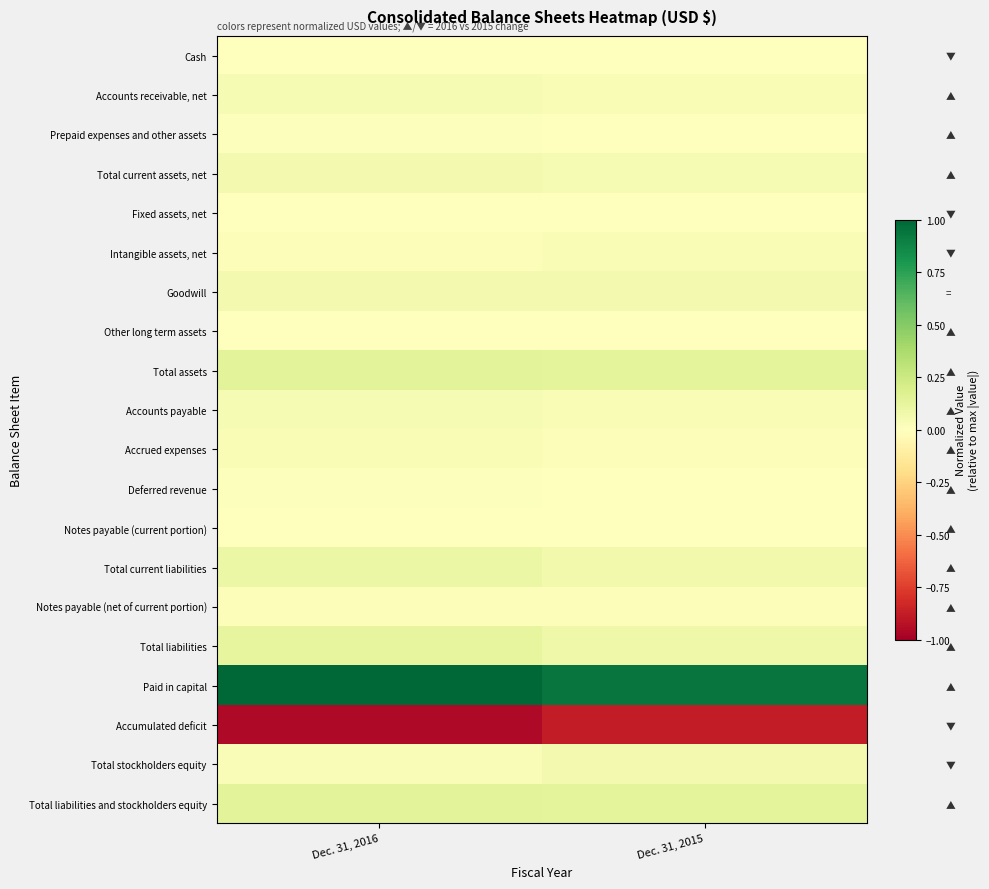

Reading left to right, what are all the values shown in this chart?

Cash: Dec. 31, 2016=0.0	Dec. 31, 2015=0.0
Accounts receivable, net: Dec. 31, 2016=0.0	Dec. 31, 2015=0.0
Prepaid expenses and other assets: Dec. 31, 2016=0.0	Dec. 31, 2015=0.0
Total current assets, net: Dec. 31, 2016=0.1	Dec. 31, 2015=0.0
Fixed assets, net: Dec. 31, 2016=0.0	Dec. 31, 2015=0.0
Intangible assets, net: Dec. 31, 2016=0.0	Dec. 31, 2015=0.0
Goodwill: Dec. 31, 2016=0.1	Dec. 31, 2015=0.1
Other long term assets: Dec. 31, 2016=0.0	Dec. 31, 2015=0.0
Total assets: Dec. 31, 2016=0.1	Dec. 31, 2015=0.1
Accounts payable: Dec. 31, 2016=0.0	Dec. 31, 2015=0.0
Accrued expenses: Dec. 31, 2016=0.0	Dec. 31, 2015=0.0
Deferred revenue: Dec. 31, 2016=0.0	Dec. 31, 2015=0.0
Notes payable (current portion): Dec. 31, 2016=0.0	Dec. 31, 2015=0.0
Total current liabilities: Dec. 31, 2016=0.1	Dec. 31, 2015=0.1
Notes payable (net of current portion): Dec. 31, 2016=0.0	Dec. 31, 2015=0.0
Total liabilities: Dec. 31, 2016=0.1	Dec. 31, 2015=0.1
Paid in capital: Dec. 31, 2016=1.0	Dec. 31, 2015=0.9
Accumulated deficit: Dec. 31, 2016=-1.0	Dec. 31, 2015=-0.9
Total stockholders equity: Dec. 31, 2016=0.0	Dec. 31, 2015=0.1
Total liabilities and stockholders equity: Dec. 31, 2016=0.1	Dec. 31, 2015=0.1